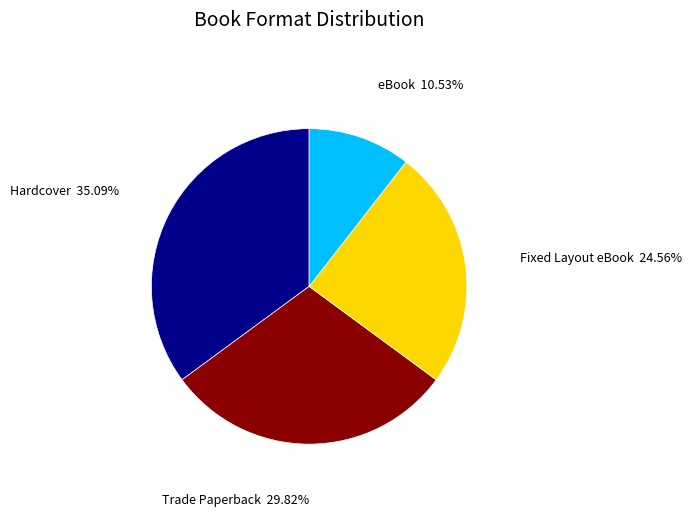

Do Fixed Layout eBook and Hardcover together represent more than half of the pie?

Yes